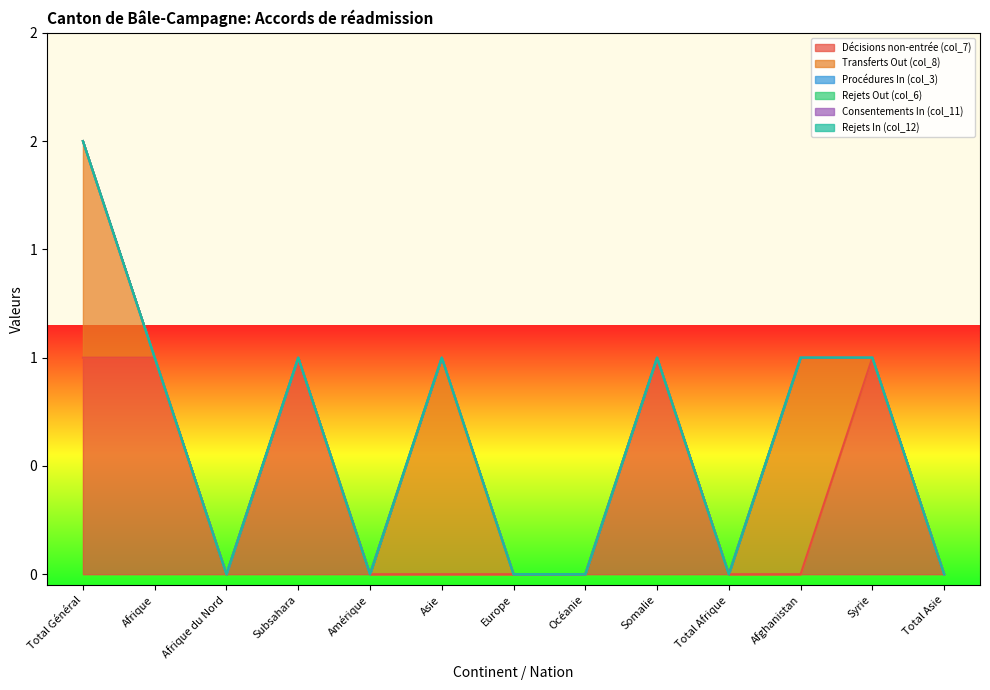

List the labels in order of Rejets Out (col_6) value, largest first.

Total Général, Afrique, Afrique du Nord, Subsahara, Amérique, Asie, Europe, Océanie, Somalie, Total Afrique, Afghanistan, Syrie, Total Asie